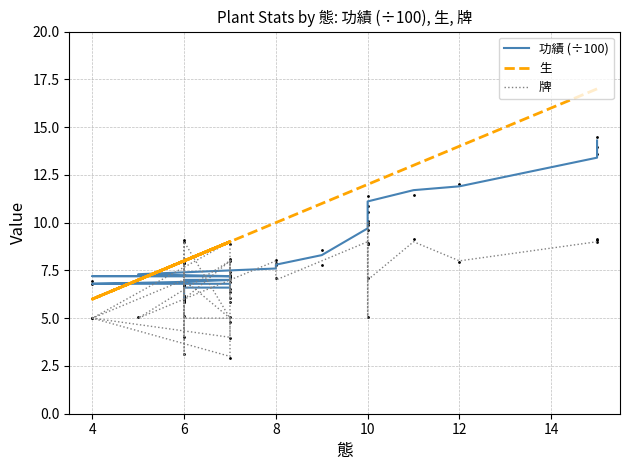

What are all the series names shown in the legend?

功績 (÷100), 生, 牌